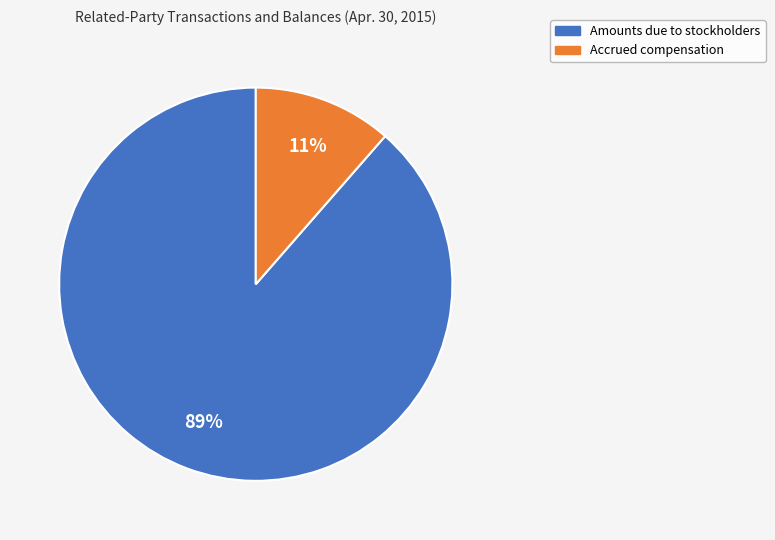

Is the sum of Amounts due to stockholders and Accrued compensation greater than half?

Yes